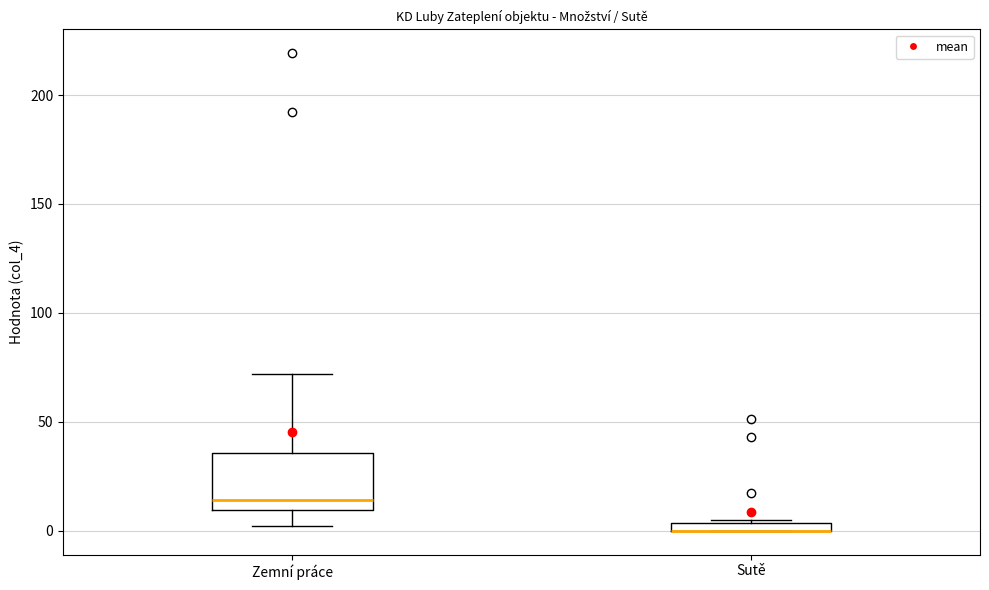

Comparing the boxes themselves (not the whiskers), which one is the tallest?

Zemní práce